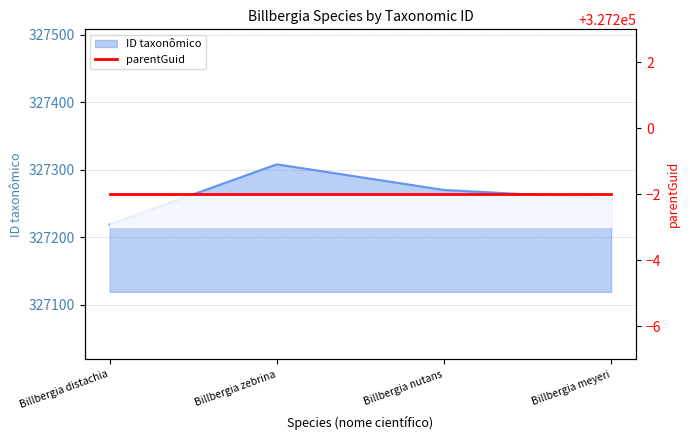

What is the difference between the values at Billbergia meyeri and Billbergia distachia?

38